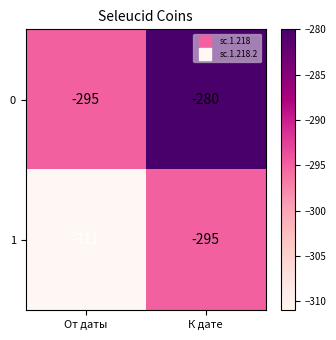

Reading left to right, list all the values displayed in this chart.

0: -295	-280
1: -311	-295